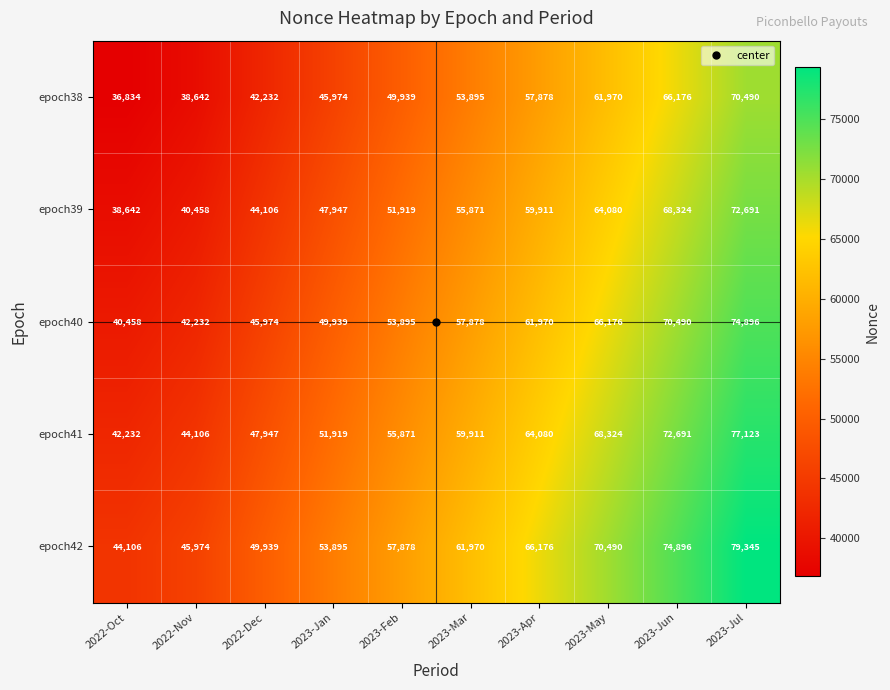

What is the difference between the epoch39 values at 2023-Mar and 2023-May?

8209